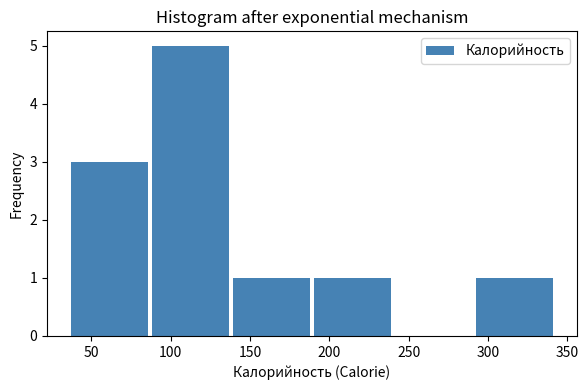

Reading left to right, list every bar in this chart as the range it spans on the x-axis followed by its height. Neither the bar edges nor the heights are printed on the chart, so give them approximately, as read against the axes.

35 to 85: 3
85 to 140: 5
140 to 190: 1
190 to 240: 1
240 to 290: 0
290 to 340: 1